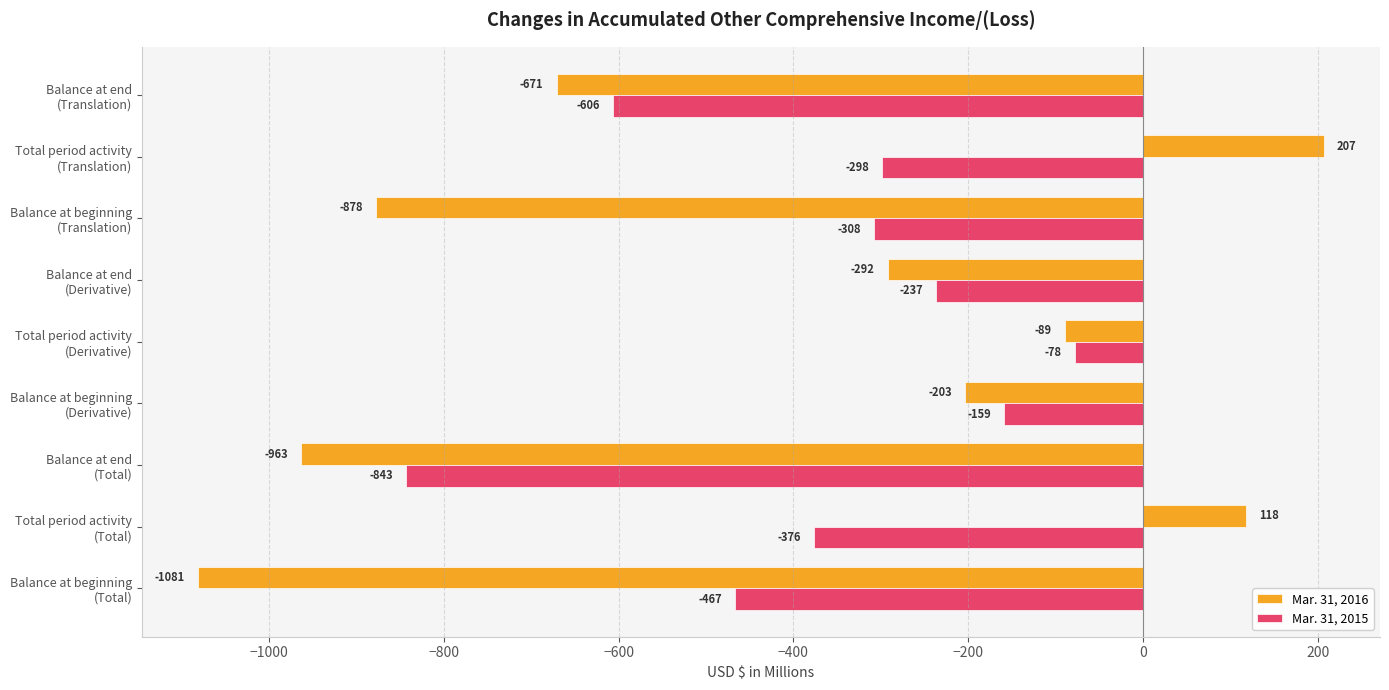

What is the average value of the Mar. 31, 2016 series?

-428